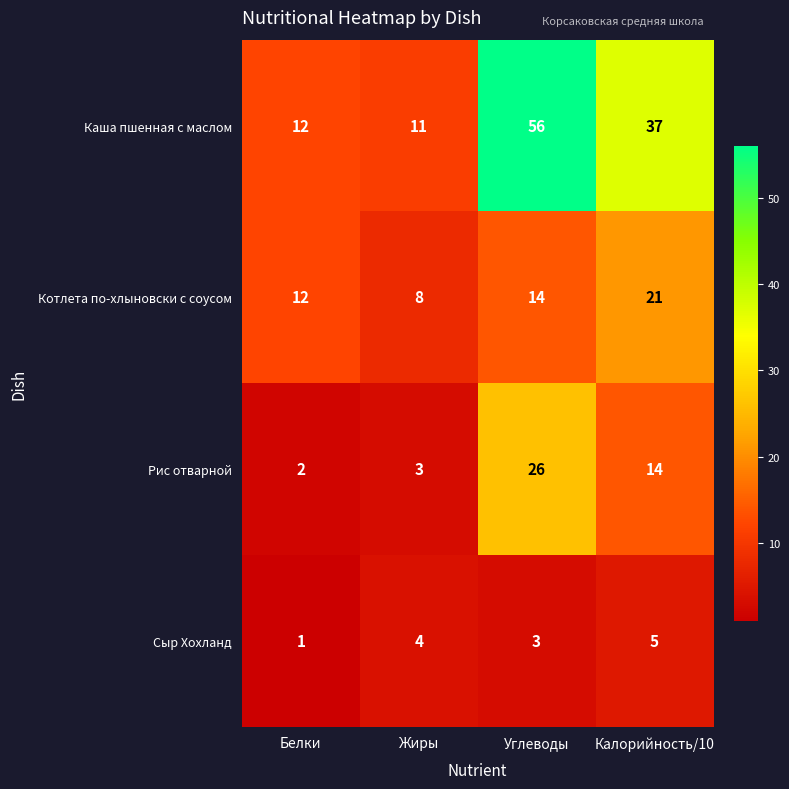

How many distinct data groups are displayed?

4